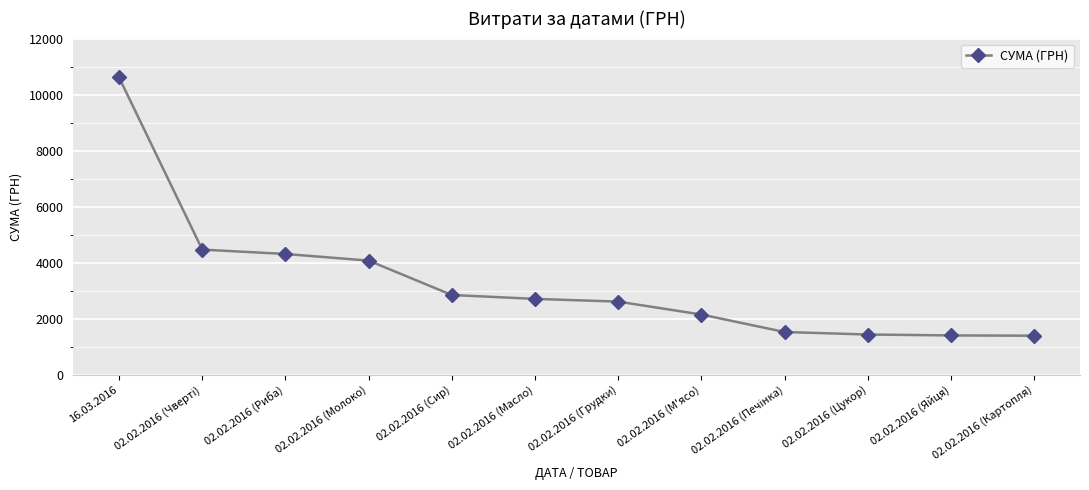

What is the label of the 6th point from the left?

02.02.2016 (Масло)